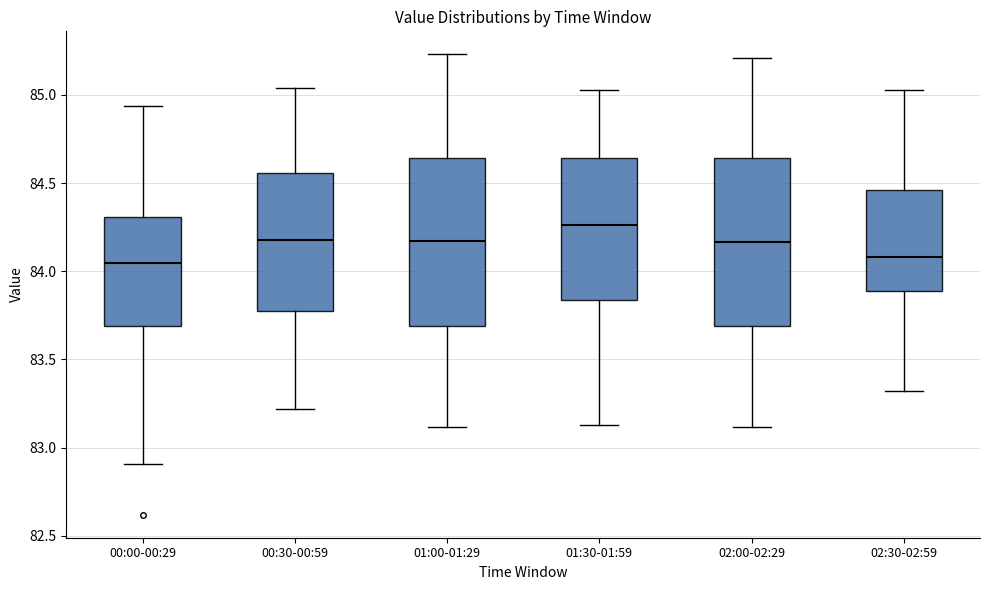

Reading left to right, read every box against the y-axis: the position of its median line, the range the box covers, and the ends of its whiskers. The values are not printed on the chart, so give them approximately, as read against the axis.

00:00-00:29: median 84.05, box 83.70 to 84.30, whiskers 82.90 to 84.95
00:30-00:59: median 84.20, box 83.80 to 84.55, whiskers 83.20 to 85.05
01:00-01:29: median 84.15, box 83.70 to 84.65, whiskers 83.10 to 85.25
01:30-01:59: median 84.25, box 83.85 to 84.65, whiskers 83.15 to 85.05
02:00-02:29: median 84.15, box 83.70 to 84.65, whiskers 83.10 to 85.20
02:30-02:59: median 84.10, box 83.90 to 84.45, whiskers 83.30 to 85.05